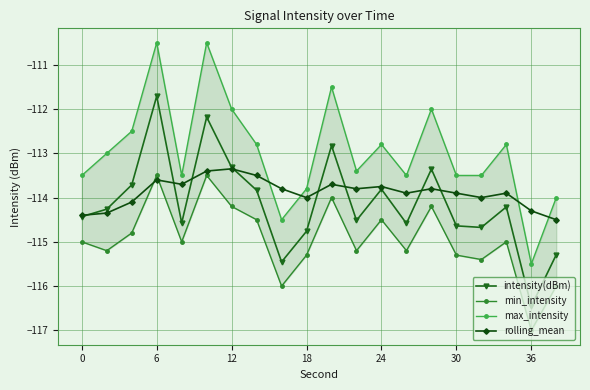

What is the minimum value for rolling_mean?

-114.5